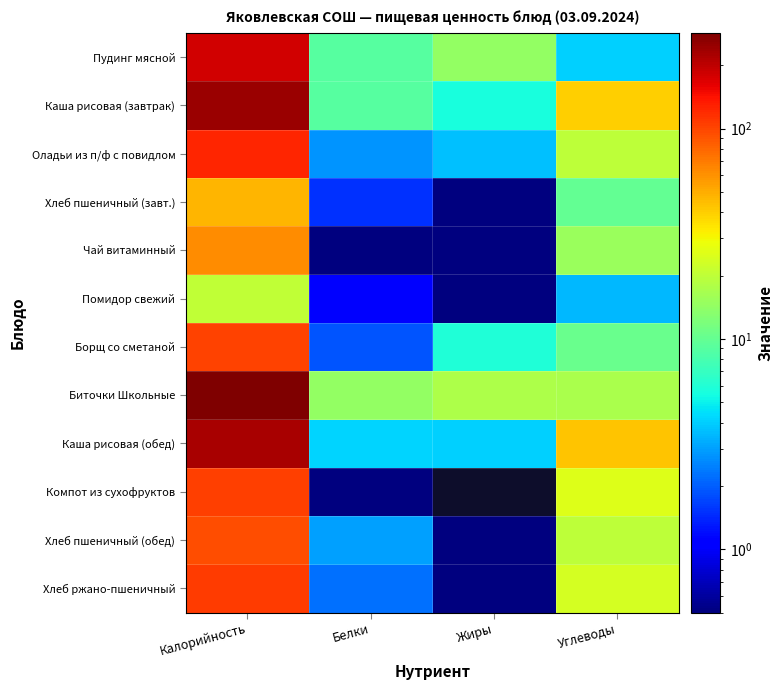

Reading left to right, extract all data points from this chart.

Пудинг мясной: Калорийность=180.4	Белки=8.9	Жиры=14.2	Углеводы=4.1
Каша рисовая (завтрак): Калорийность=244.1	Белки=9.0	Жиры=5.6	Углеводы=39.4
Оладьи из п/ф с повидлом: Калорийность=123.0	Белки=2.8	Жиры=3.6	Углеводы=19.8
Хлеб пшеничный (завт.): Калорийность=46.9	Белки=1.5	Жиры=0.2	Углеводы=9.8
Чай витаминный: Калорийность=61.4	Белки=0.1	Жиры=0.4	Углеводы=15.1
Помидор свежий: Калорийность=20.2	Белки=1.1	Жиры=0.2	Углеводы=3.5
Борщ со сметаной: Калорийность=102.4	Белки=1.9	Жиры=5.9	Углеводы=10.5
Биточки Школьные: Калорийность=284.8	Белки=14.4	Жиры=17.6	Углеводы=17.2
Каша рисовая (обед): Калорийность=222.8	Белки=4.2	Жиры=4.0	Углеводы=42.5
Компот из сухофруктов: Калорийность=104.4	Белки=0.4	Жиры=0.0	Углеводы=25.7
Хлеб пшеничный (обед): Калорийность=93.8	Белки=3.0	Жиры=0.3	Углеводы=19.7
Хлеб ржано-пшеничный: Калорийность=108.0	Белки=2.2	Жиры=0.4	Углеводы=23.8